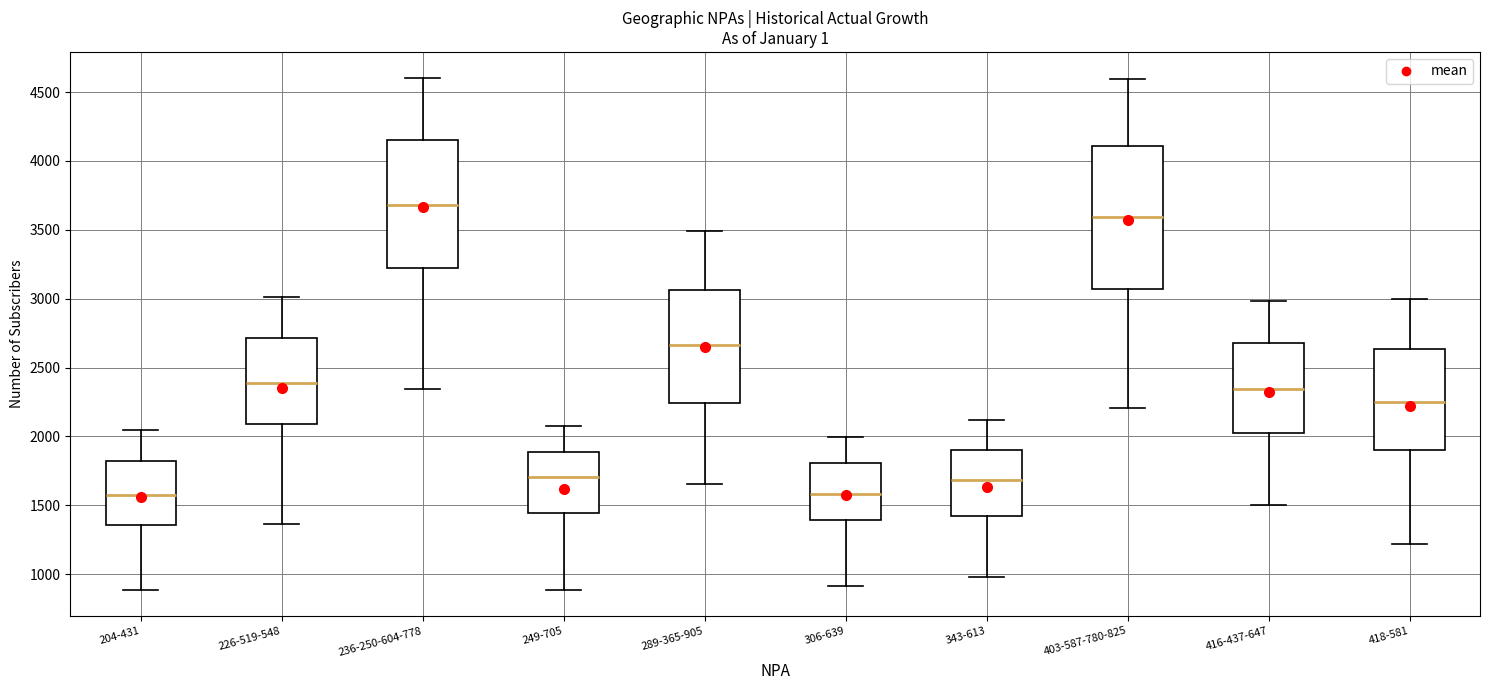

Reading left to right, read every box against the y-axis: the position of its median line, the range the box covers, and the ends of its whiskers. The values are not printed on the chart, so give them approximately, as read against the axis.

204-431: median 1550, box 1350 to 1800, whiskers 900 to 2050
226-519-548: median 2400, box 2100 to 2700, whiskers 1350 to 3000
236-250-604-778: median 3700, box 3200 to 4150, whiskers 2350 to 4600
249-705: median 1700, box 1450 to 1900, whiskers 900 to 2100
289-365-905: median 2650, box 2250 to 3050, whiskers 1650 to 3500
306-639: median 1600, box 1400 to 1800, whiskers 900 to 2000
343-613: median 1700, box 1400 to 1900, whiskers 1000 to 2100
403-587-780-825: median 3600, box 3050 to 4100, whiskers 2200 to 4600
416-437-647: median 2350, box 2000 to 2700, whiskers 1500 to 3000
418-581: median 2250, box 1900 to 2650, whiskers 1200 to 3000